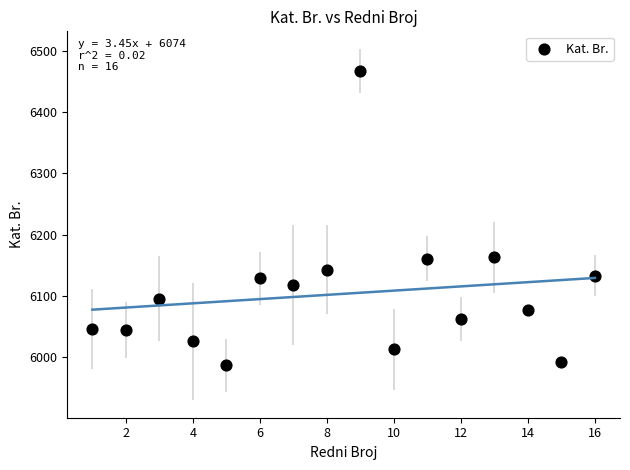

What is the range of X values (max minus min)?

15